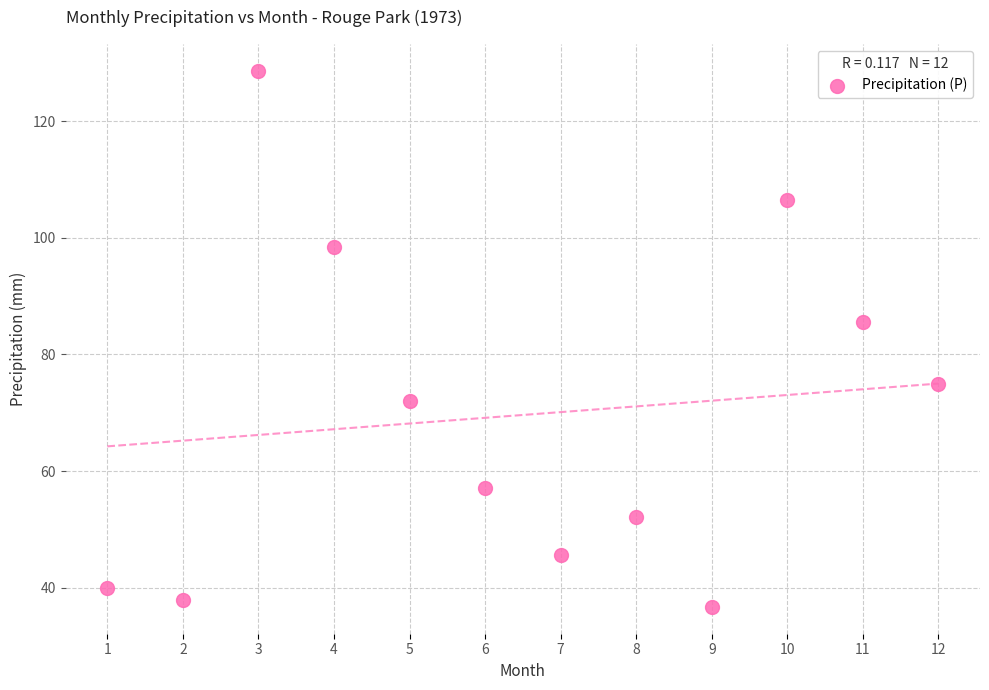

What is the average Y value?

69.6